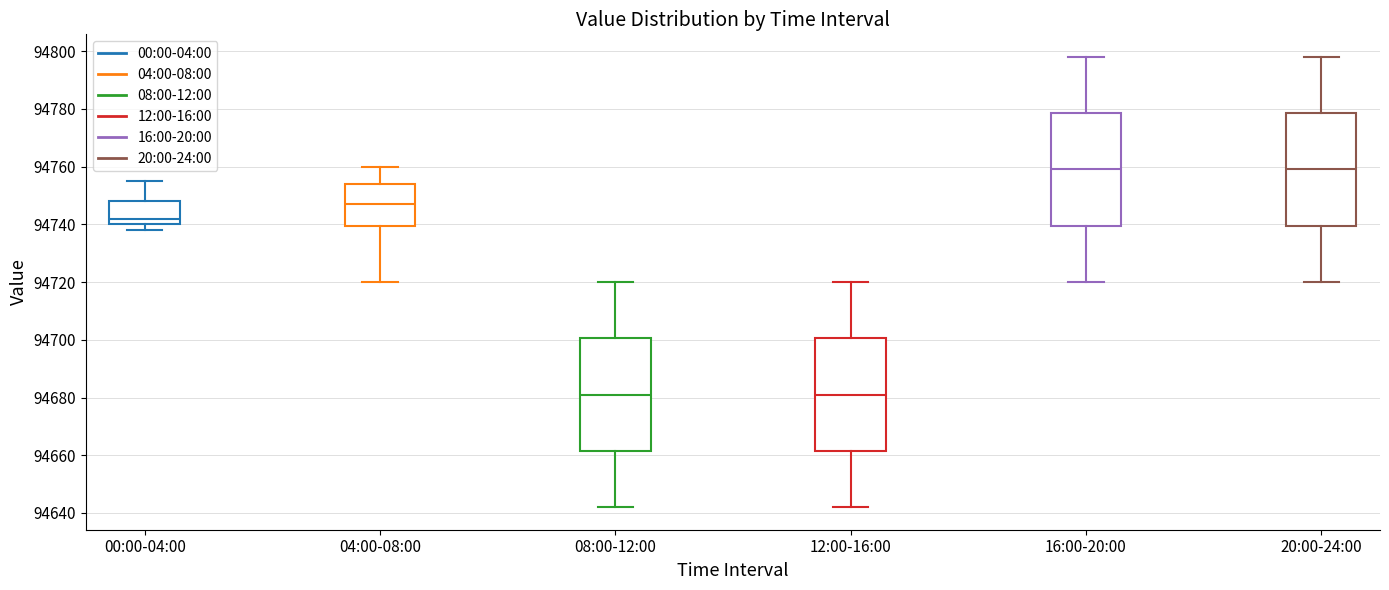

Reading left to right, read every box against the y-axis: the position of its median line, the range the box covers, and the ends of its whiskers. The values are not printed on the chart, so give them approximately, as read against the axis.

00:00-04:00: median 94742, box 94740 to 94748, whiskers 94738 to 94756
04:00-08:00: median 94748, box 94740 to 94754, whiskers 94720 to 94760
08:00-12:00: median 94682, box 94662 to 94700, whiskers 94642 to 94720
12:00-16:00: median 94682, box 94662 to 94700, whiskers 94642 to 94720
16:00-20:00: median 94760, box 94740 to 94778, whiskers 94720 to 94798
20:00-24:00: median 94760, box 94740 to 94778, whiskers 94720 to 94798